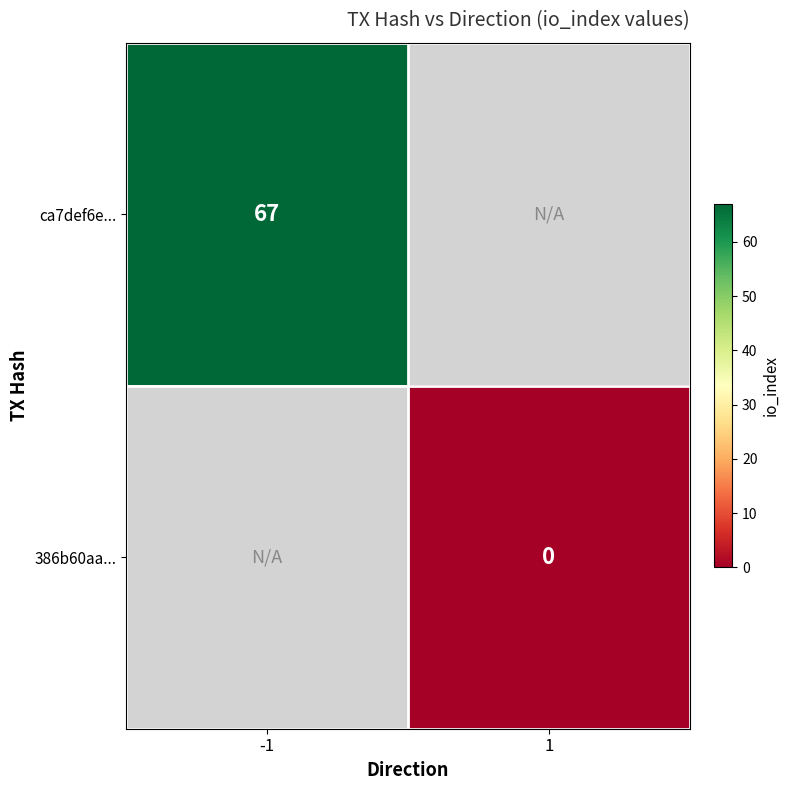

Which label corresponds to the largest value in the chart?

-1